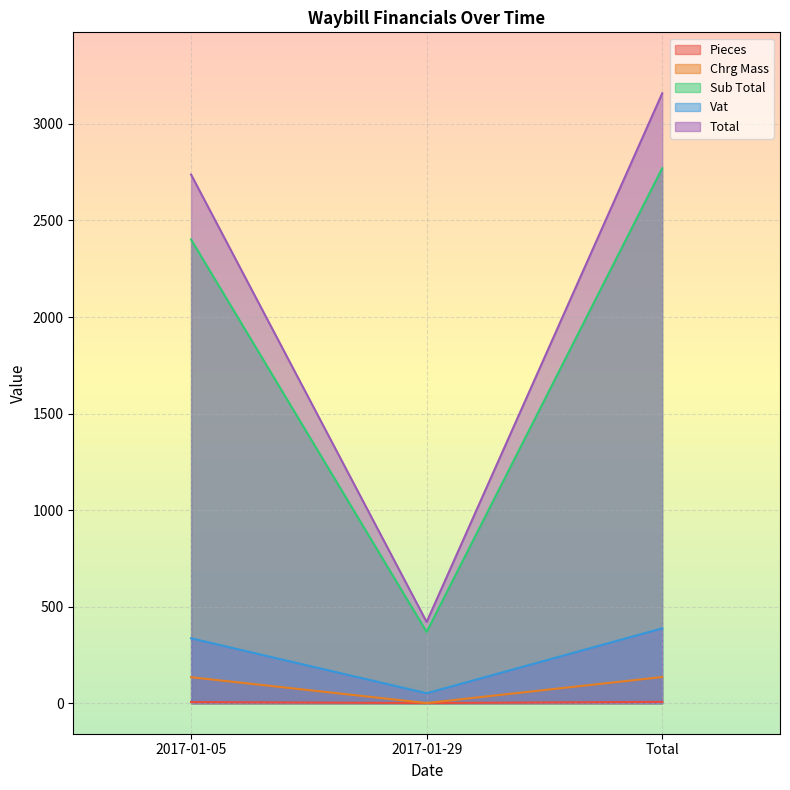

At which category is the sum across all series the highest?

Total